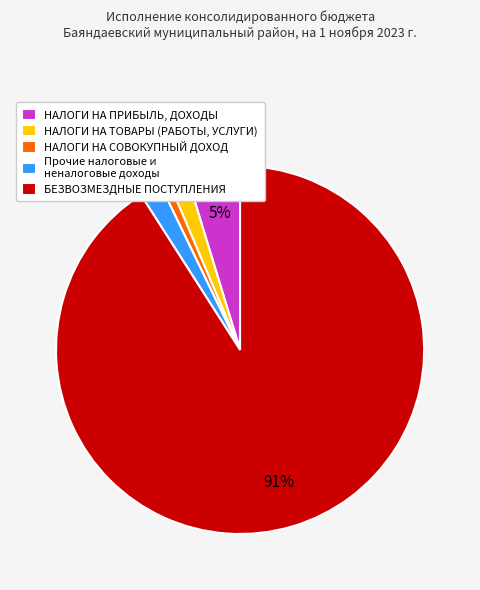

Combined, do БЕЗВОЗМЕЗДНЫЕ ПОСТУПЛЕНИЯ and НАЛОГИ НА СОВОКУПНЫЙ ДОХОД account for over 50%?

Yes